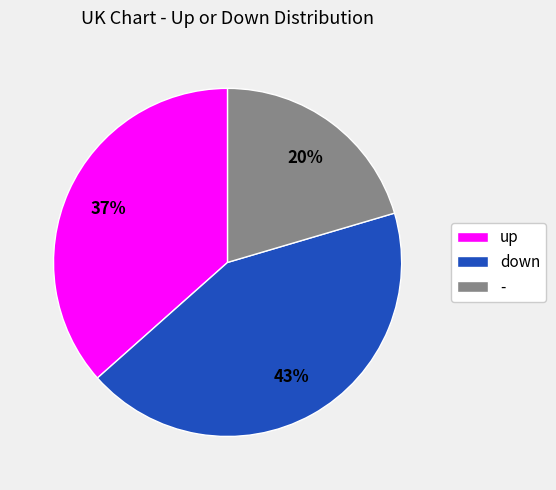

Which slice is the largest?

down